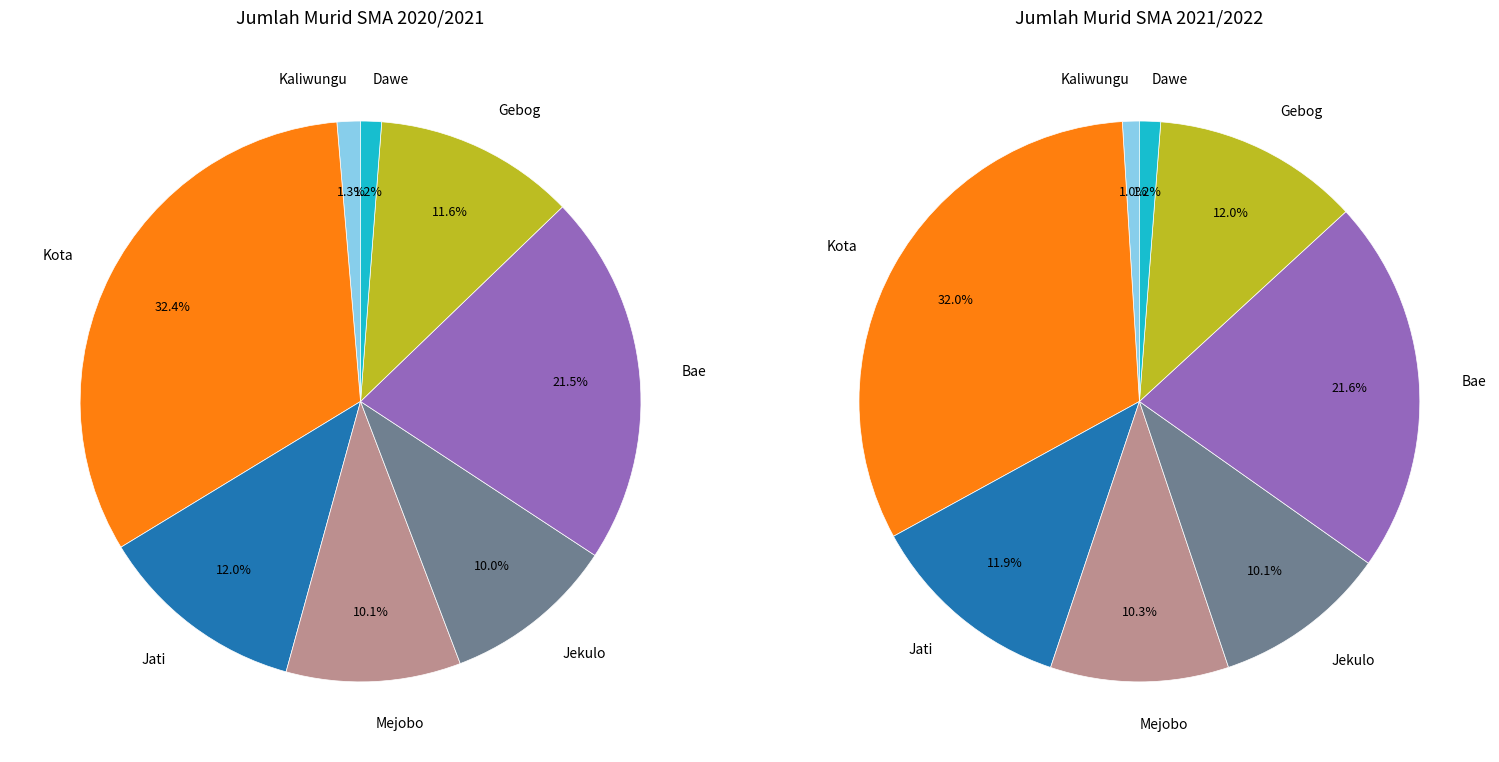

Between Jati and Kaliwungu, which is larger?

Jati